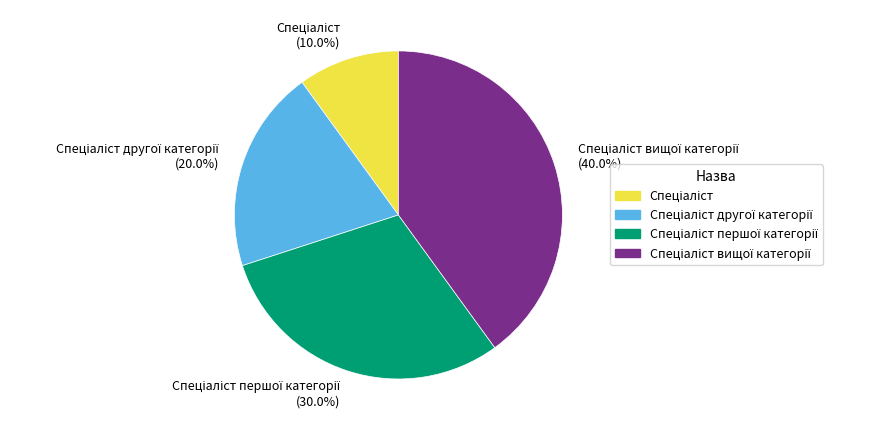

Is there a majority slice in this chart?

No